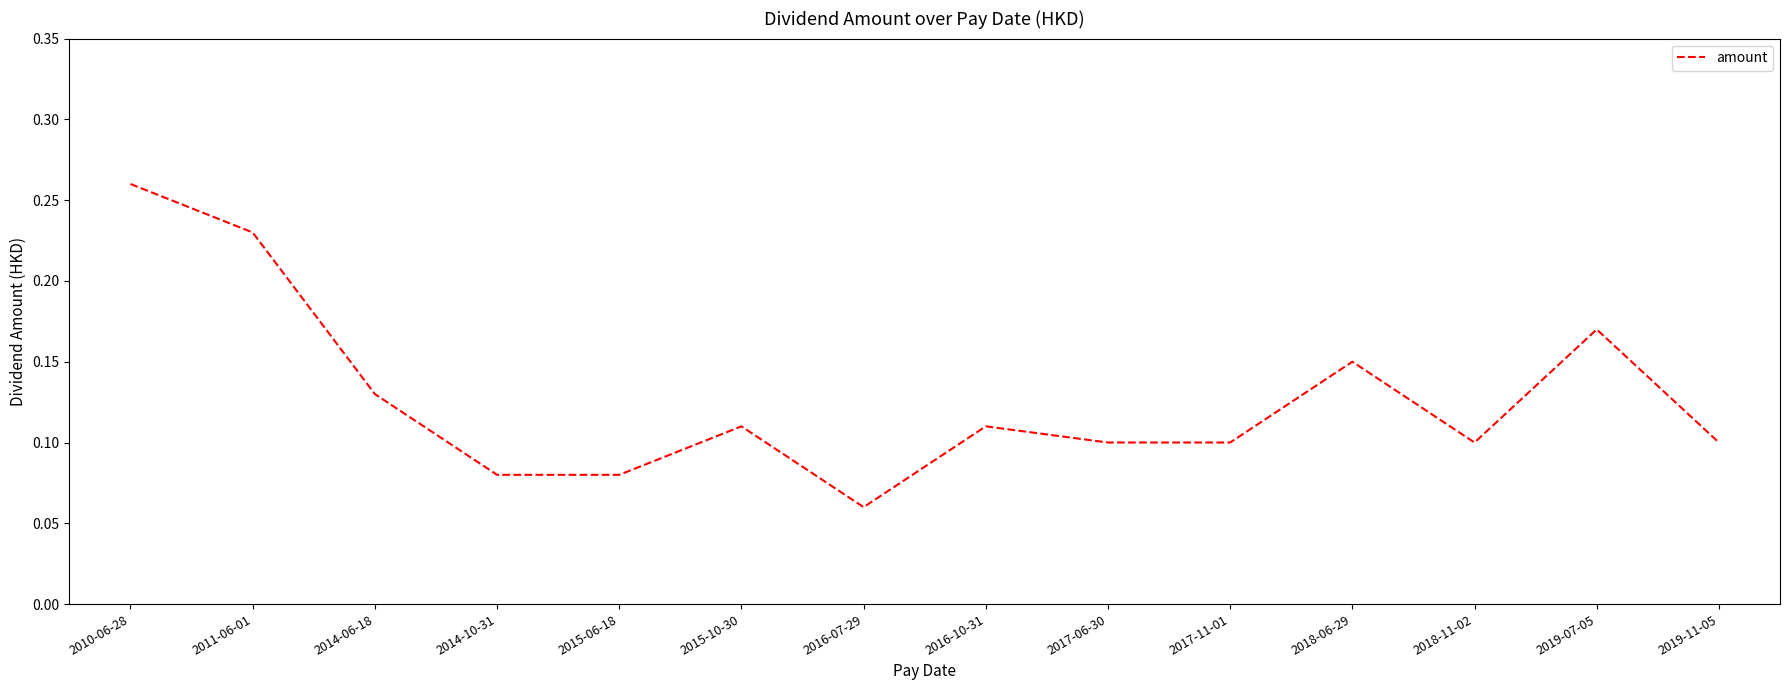

Does the chart have visible grid lines?

No